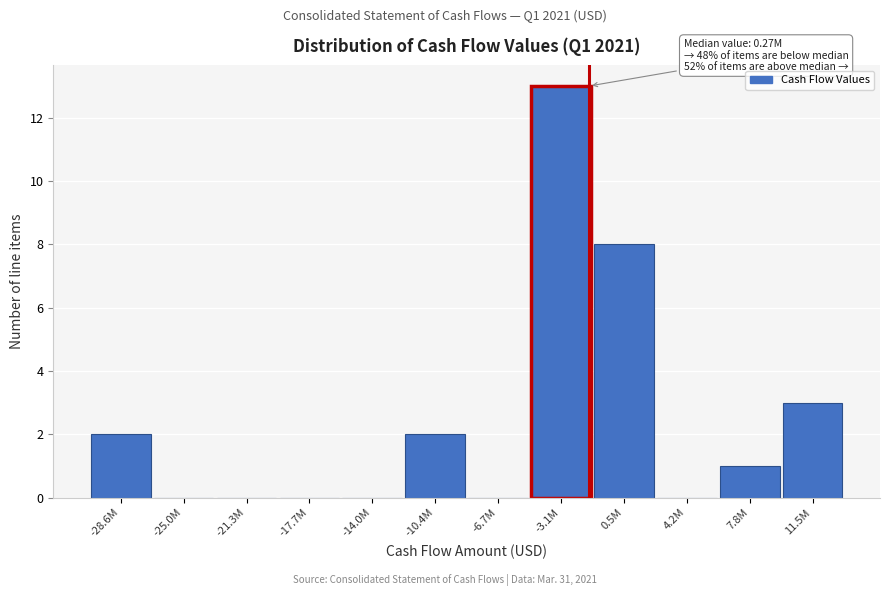

Reading right to left, transcribe all the data shown in this chart.

11.5M=3	7.8M=1	4.2M=0	0.5M=8	-3.1M=13	-6.7M=0	-10.4M=2	-14.0M=0	-17.7M=0	-21.3M=0	-25.0M=0	-28.6M=2